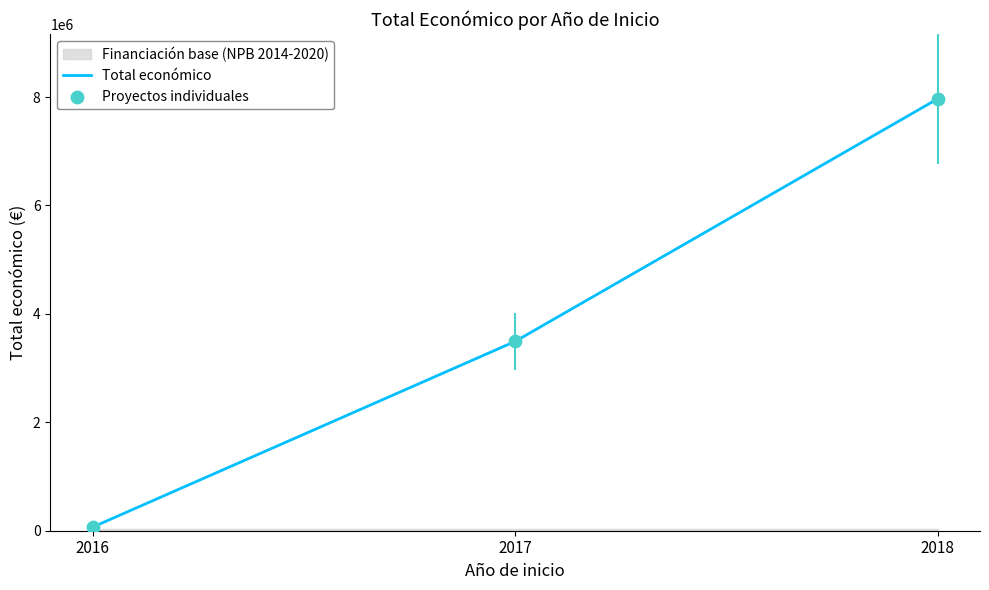

At how many categories does at least one series exceed 6115041?

1